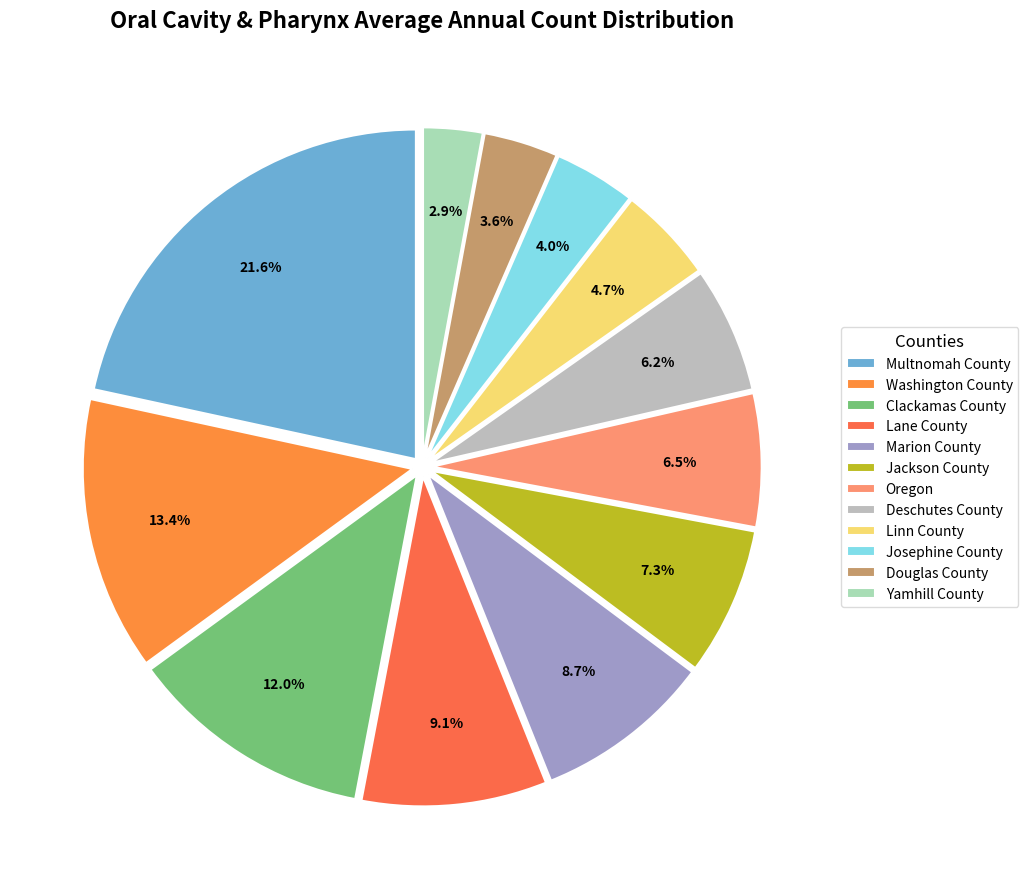

Approximately how many times larger is the value at Linn County compared to Oregon?

0.7